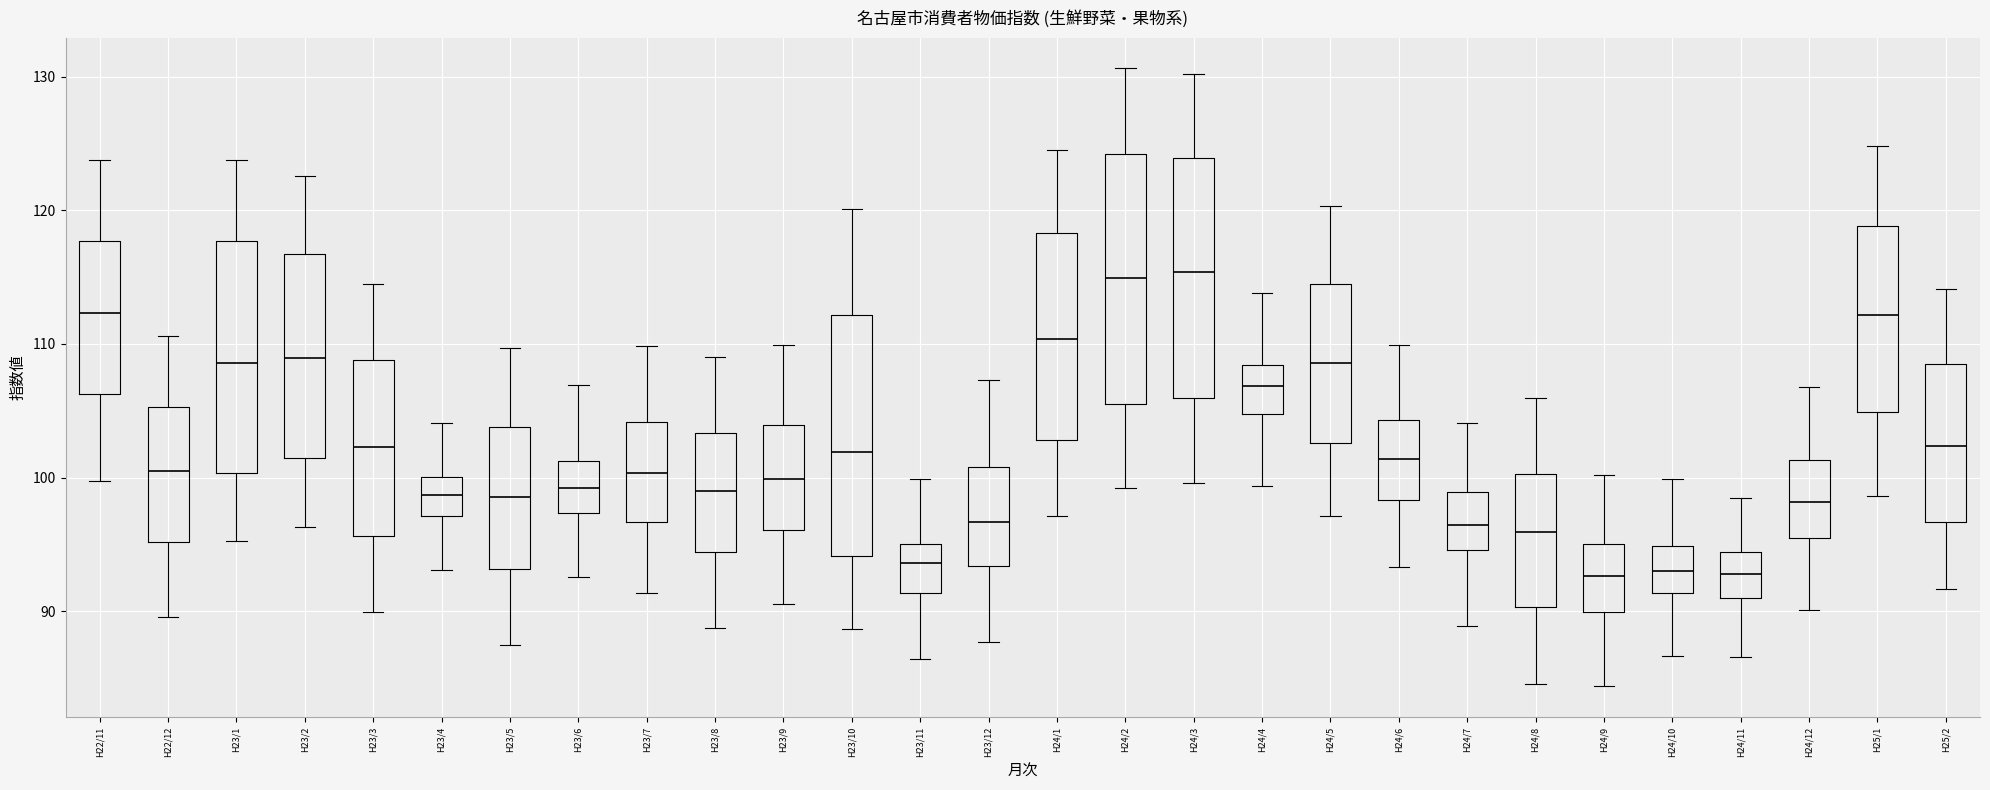

Reading left to right, transcribe this box plot: for each box, give where its median line is, the range the box spans, and where its two whiskers end, as read against the y-axis. The values are not printed on the chart, so give them approximately, as read against the axis.

H22/11: median 112, box 106 to 118, whiskers 100 to 124
H22/12: median 101, box 95 to 105, whiskers 90 to 111
H23/1: median 109, box 100 to 118, whiskers 95 to 124
H23/2: median 109, box 101 to 117, whiskers 96 to 123
H23/3: median 102, box 96 to 109, whiskers 90 to 114
H23/4: median 99, box 97 to 100, whiskers 93 to 104
H23/5: median 99, box 93 to 104, whiskers 87 to 110
H23/6: median 99, box 97 to 101, whiskers 93 to 107
H23/7: median 100, box 97 to 104, whiskers 91 to 110
H23/8: median 99, box 94 to 103, whiskers 89 to 109
H23/9: median 100, box 96 to 104, whiskers 91 to 110
H23/10: median 102, box 94 to 112, whiskers 89 to 120
H23/11: median 94, box 91 to 95, whiskers 86 to 100
H23/12: median 97, box 93 to 101, whiskers 88 to 107
H24/1: median 110, box 103 to 118, whiskers 97 to 125
H24/2: median 115, box 106 to 124, whiskers 99 to 131
H24/3: median 115, box 106 to 124, whiskers 100 to 130
H24/4: median 107, box 105 to 108, whiskers 99 to 114
H24/5: median 109, box 103 to 114, whiskers 97 to 120
H24/6: median 101, box 98 to 104, whiskers 93 to 110
H24/7: median 96, box 95 to 99, whiskers 89 to 104
H24/8: median 96, box 90 to 100, whiskers 85 to 106
H24/9: median 93, box 90 to 95, whiskers 84 to 100
H24/10: median 93, box 91 to 95, whiskers 87 to 100
H24/11: median 93, box 91 to 94, whiskers 87 to 98
H24/12: median 98, box 95 to 101, whiskers 90 to 107
H25/1: median 112, box 105 to 119, whiskers 99 to 125
H25/2: median 102, box 97 to 108, whiskers 92 to 114